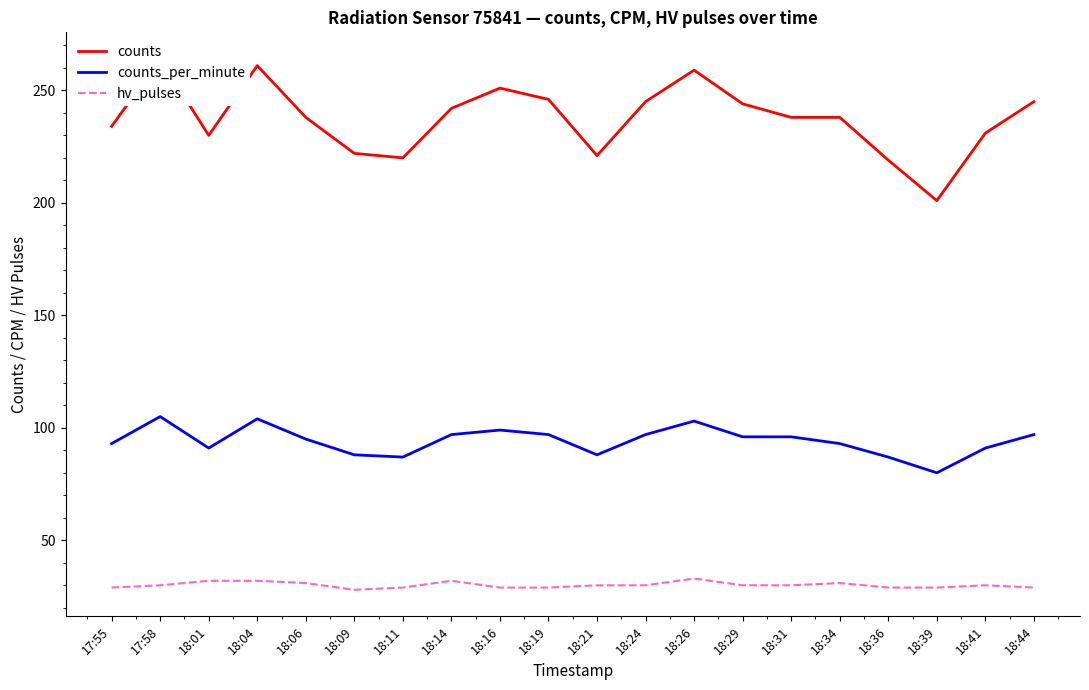

What is the approximate value of hv_pulses at 18:21?

30